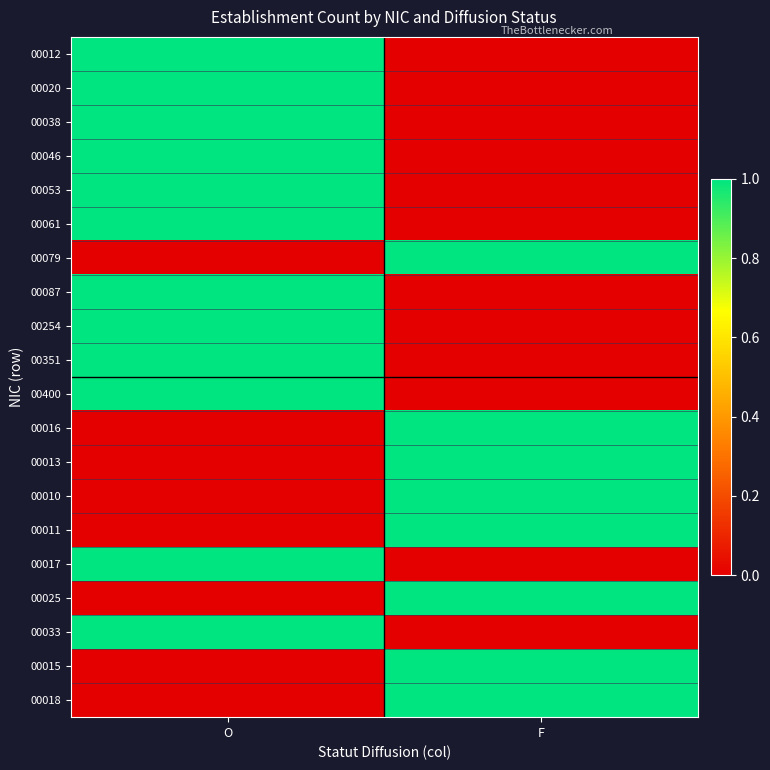

At F, list the series in order from smallest to largest.

00012, 00020, 00038, 00046, 00053, 00061, 00087, 00254, 00351, 00400, 00017, 00033, 00079, 00016, 00013, 00010, 00011, 00025, 00015, 00018